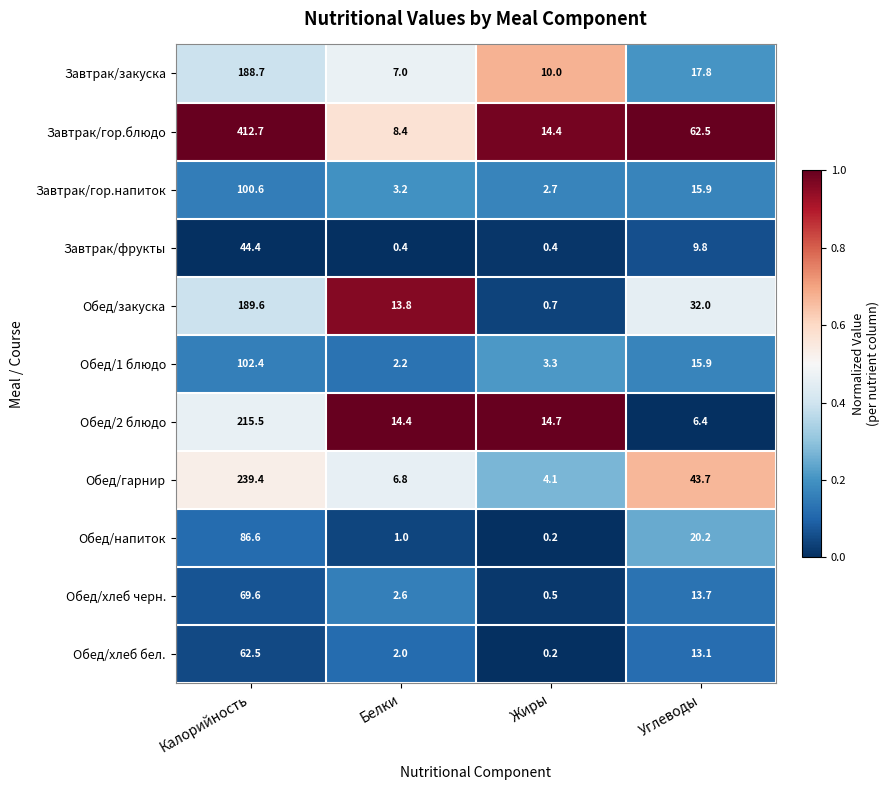

What is the greatest value displayed?

412.7